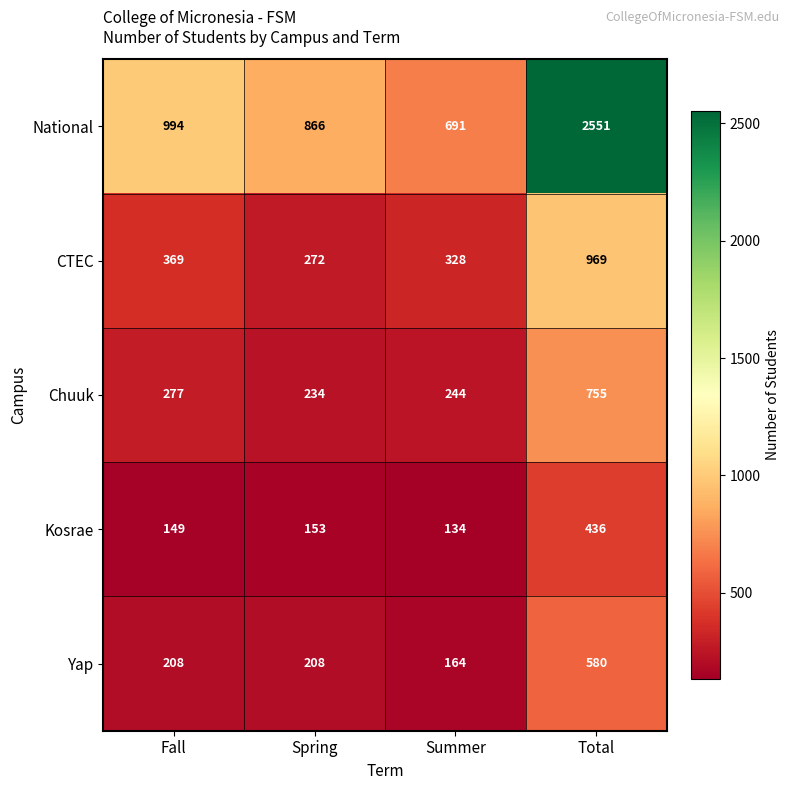

Which series has the widest spread of values?

National